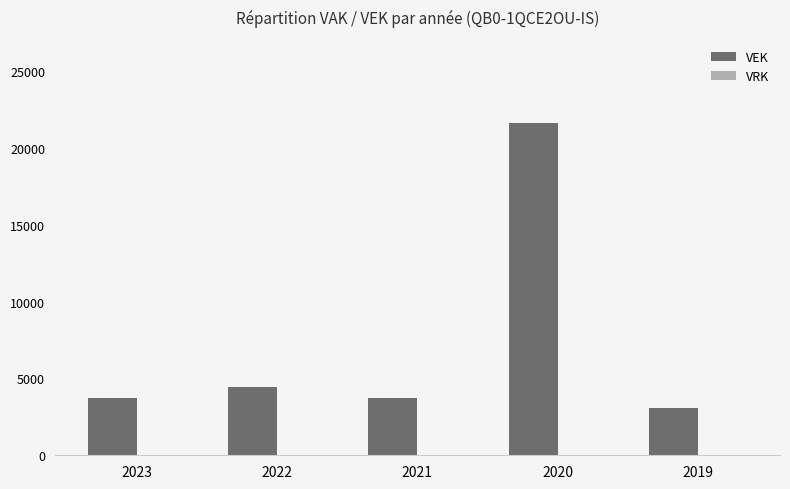

What is the sum of the values at 2021 and 2022?

8191